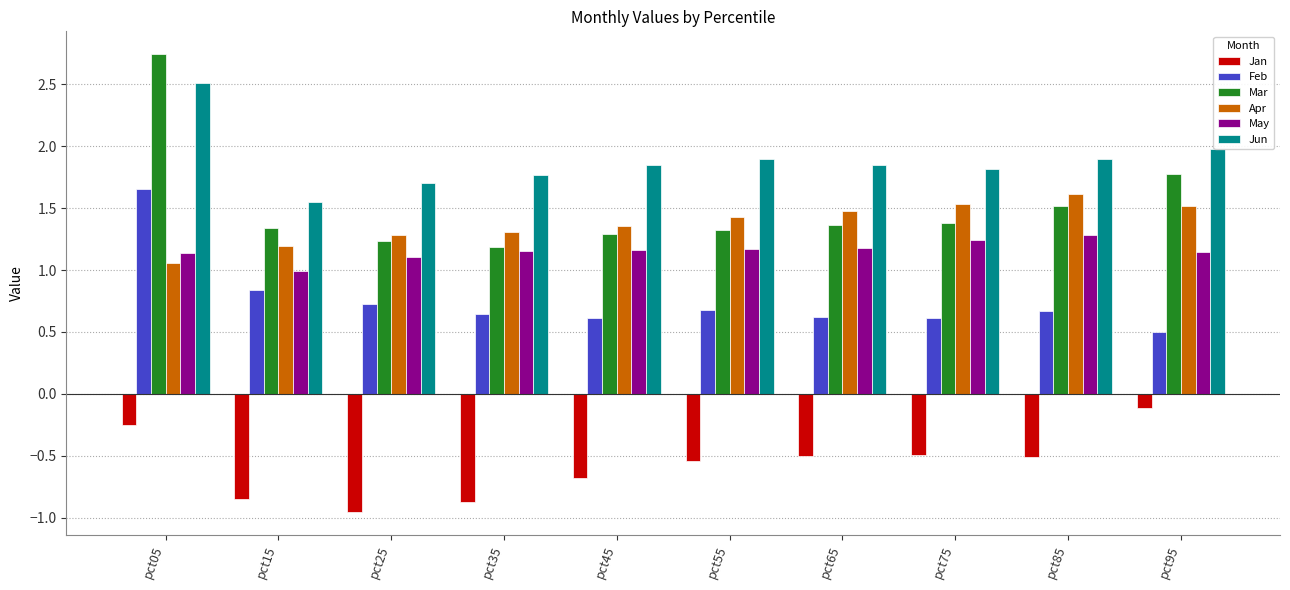

What is the sum of the May values at pct95 and pct85?

2.4